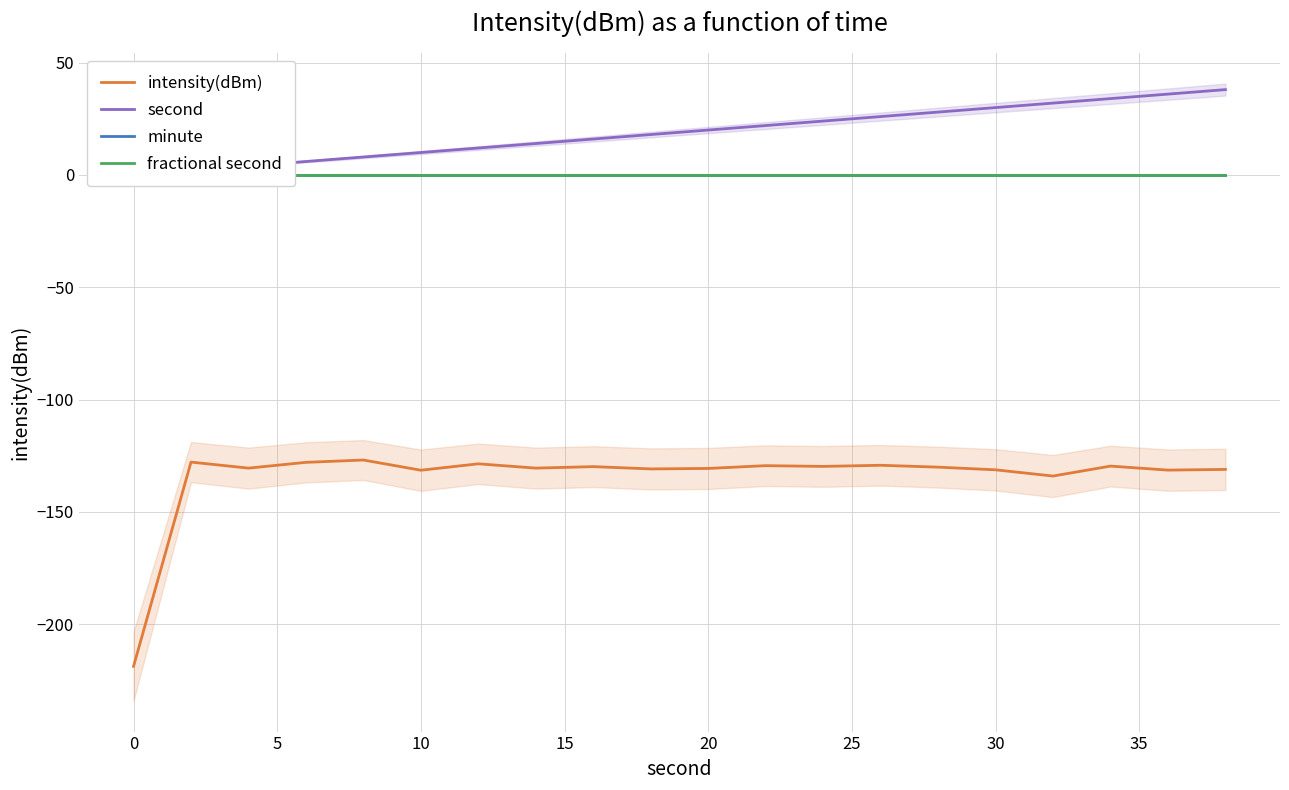

Is this an area chart (filled region under the line)?

No